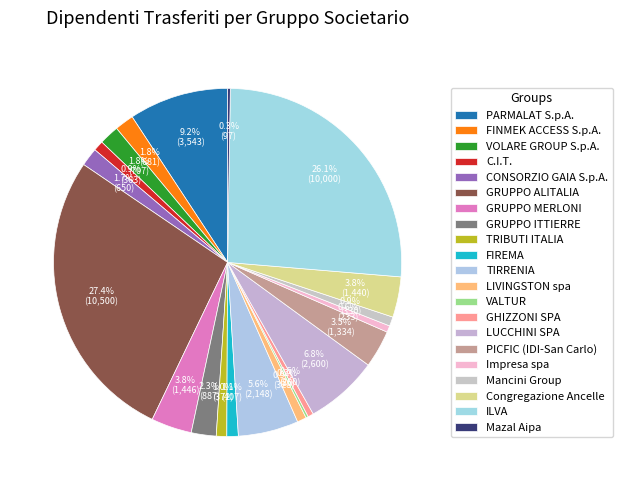

How many slices are in this pie chart?

21